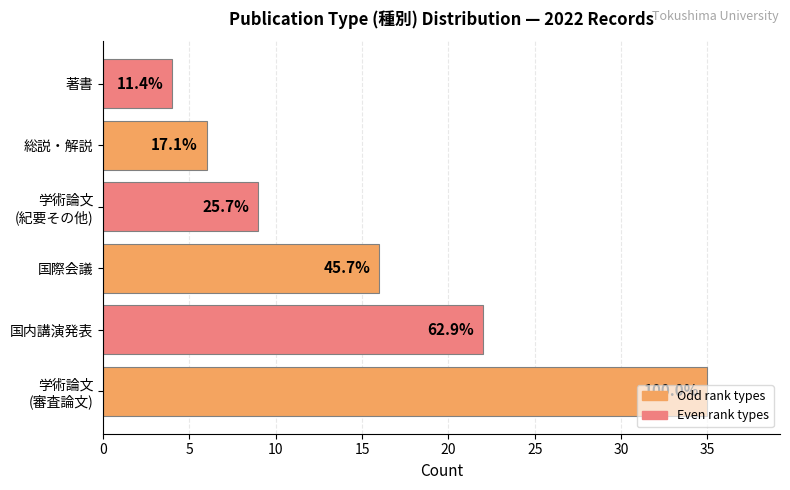

How many bars are there in total?

6